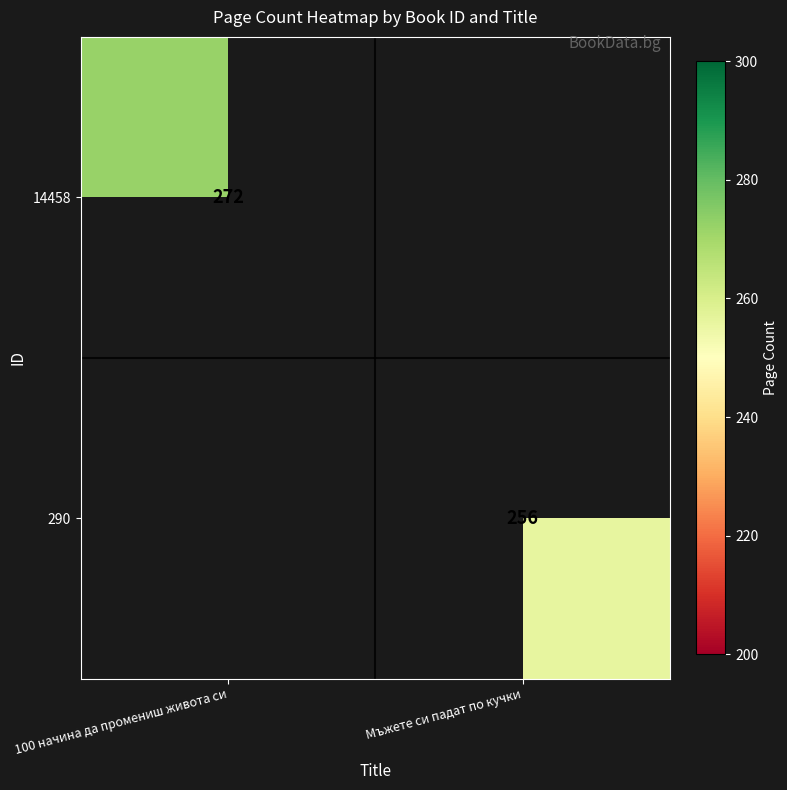

Is it true that 14458 equals 124.7 at 100 начина да промениш живота си?

False